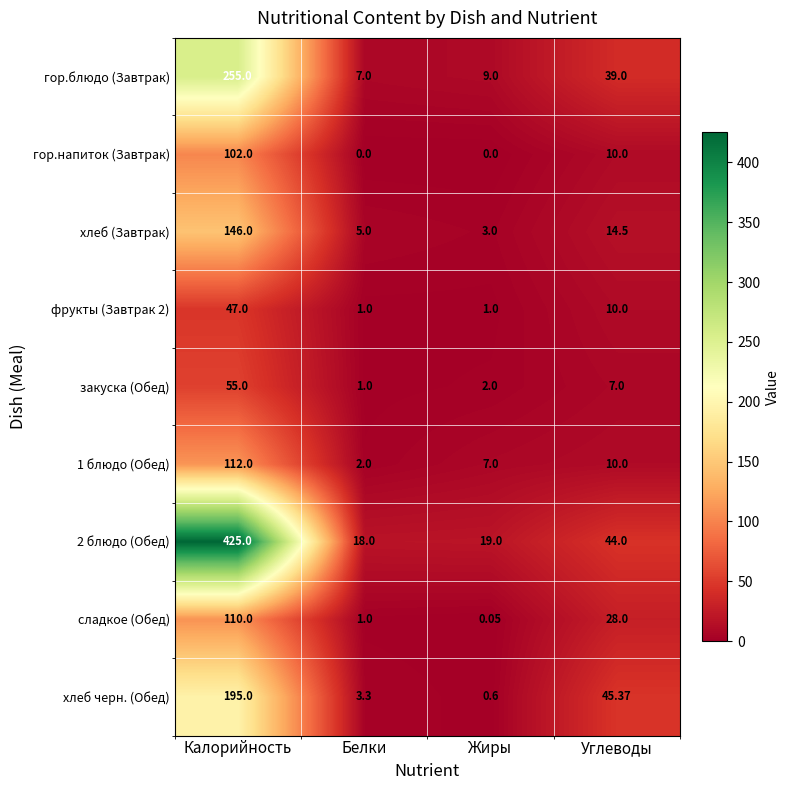

What is the greatest value displayed?

425.0